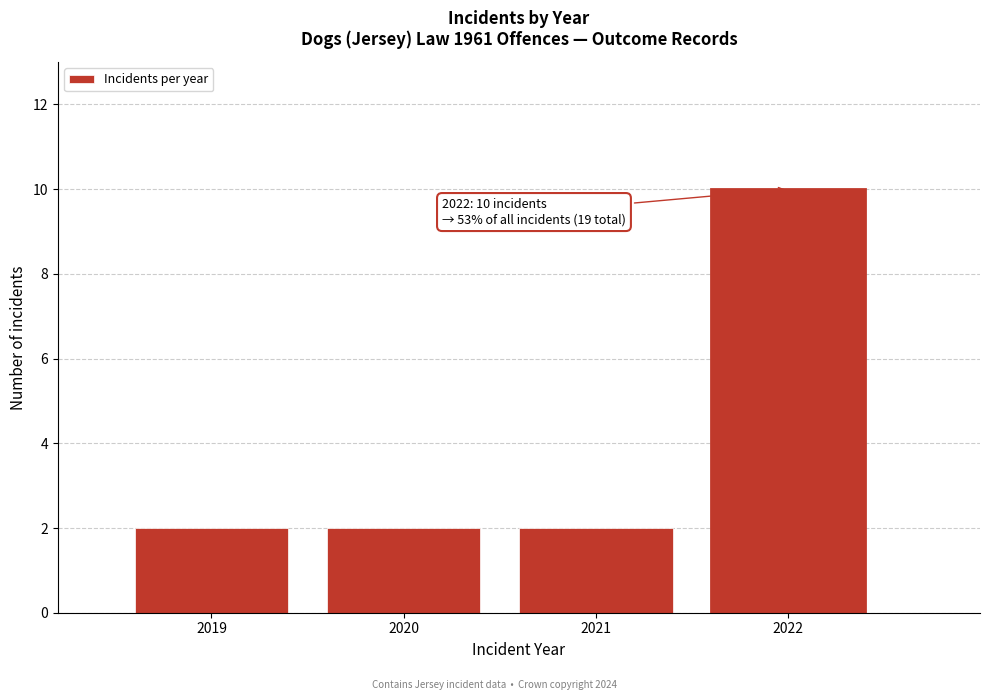

Reading right to left, extract all data points from this chart.

10	2	2	2